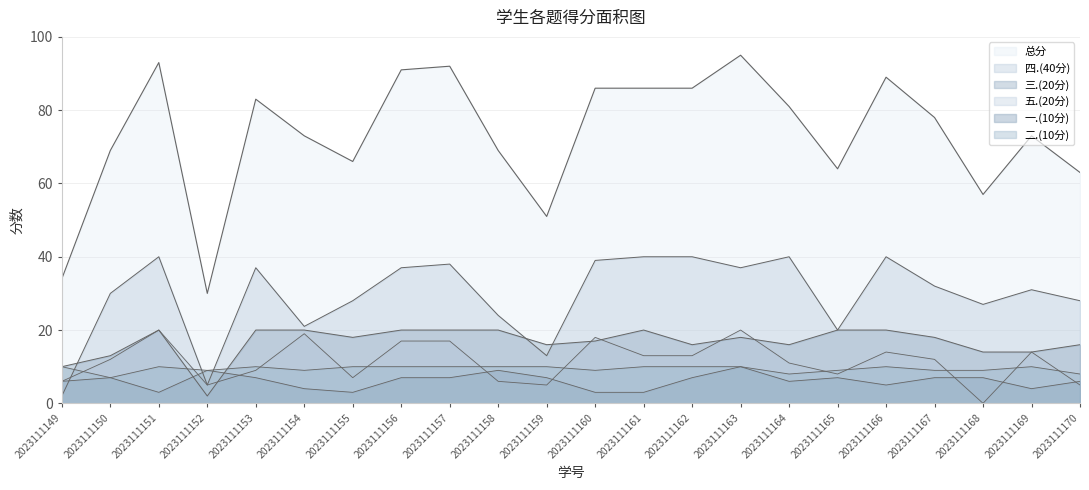

Rank the series at 2023111170 from highest to lowest value.

总分, 四.(40分), 三.(20分), 二.(10分), 一.(10分), 五.(20分)